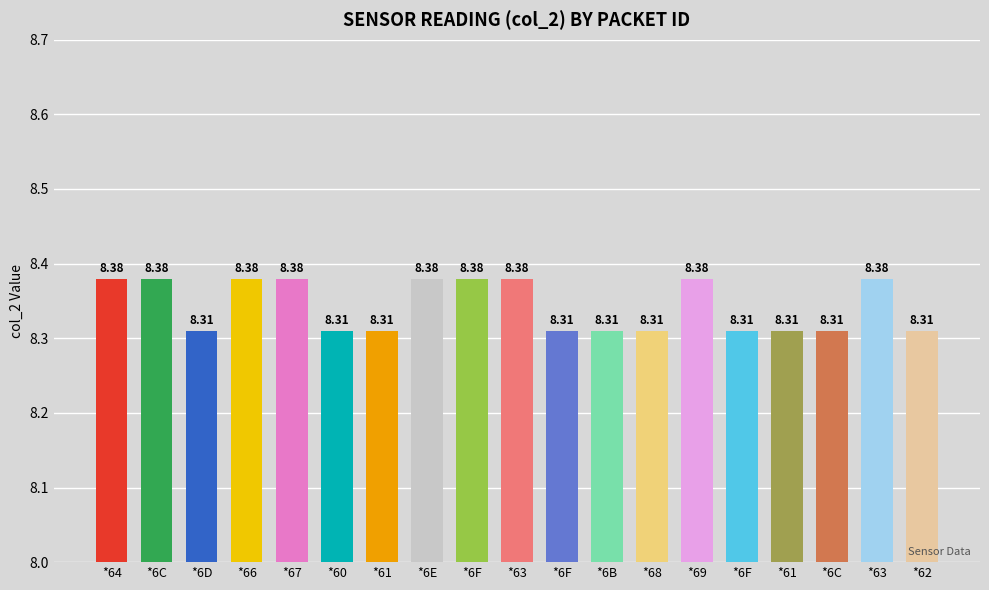

What is the sum of the values at *63 and *61?

16.7